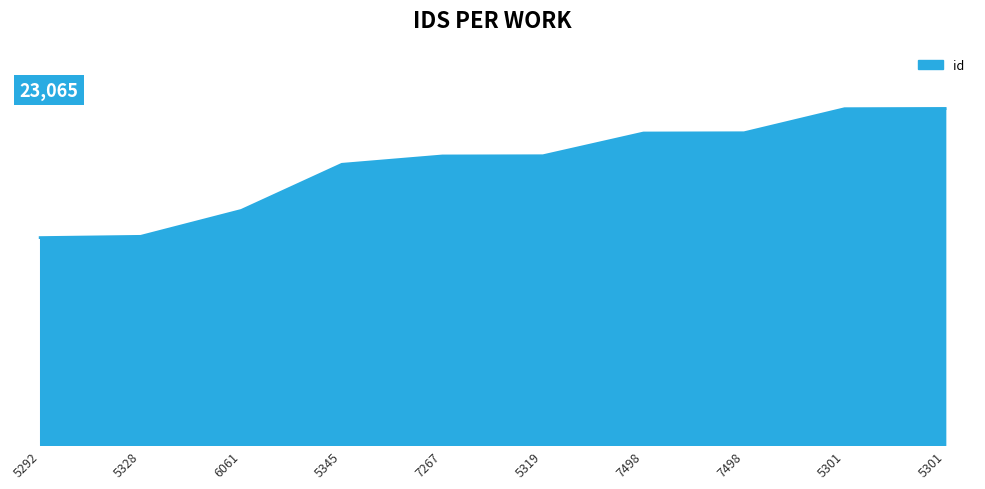

Does the chart have visible grid lines?

Yes